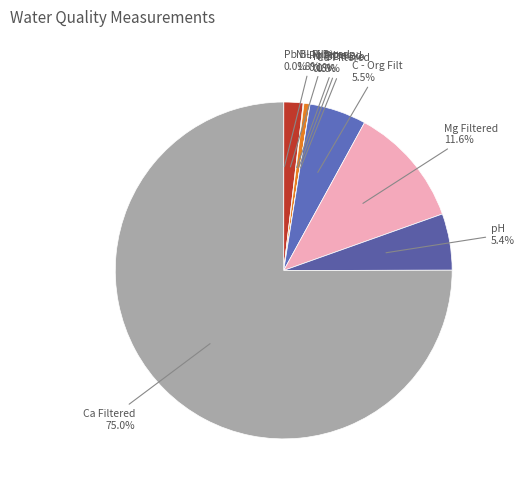

Does any single category account for the majority?

Yes